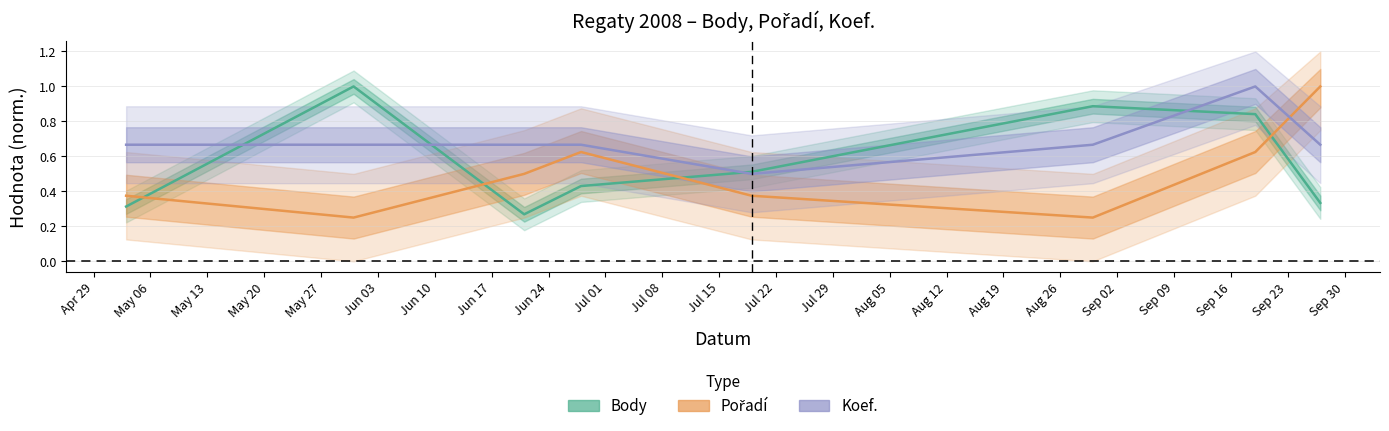

What are all the series names shown in the legend?

Body, Pořadí, Koef.